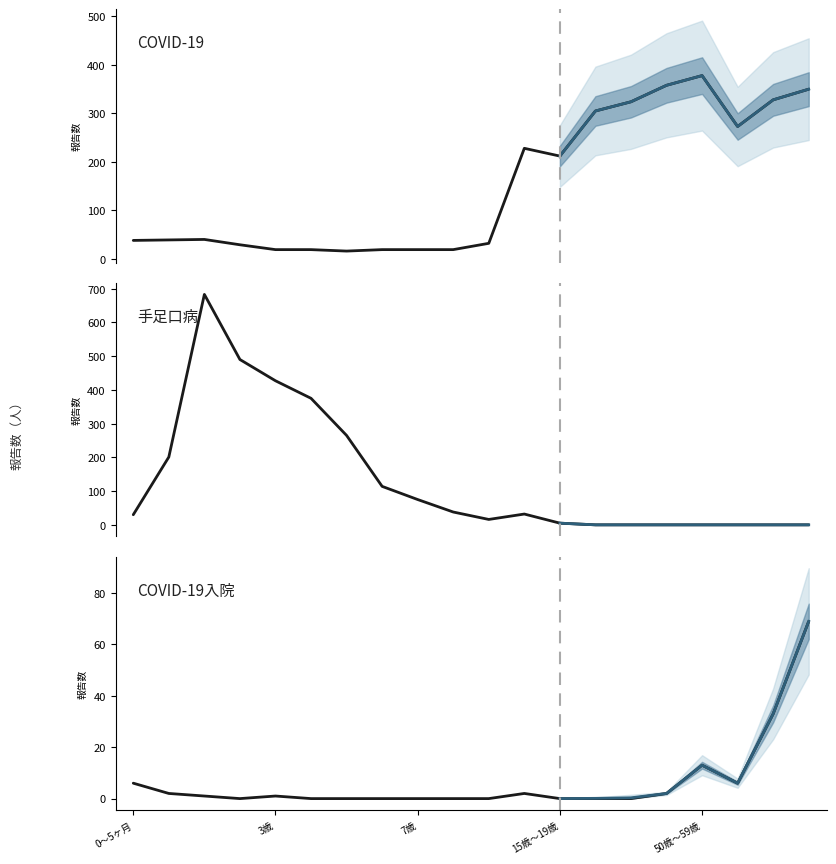

What is the sum of all 手足口病 values?

2751